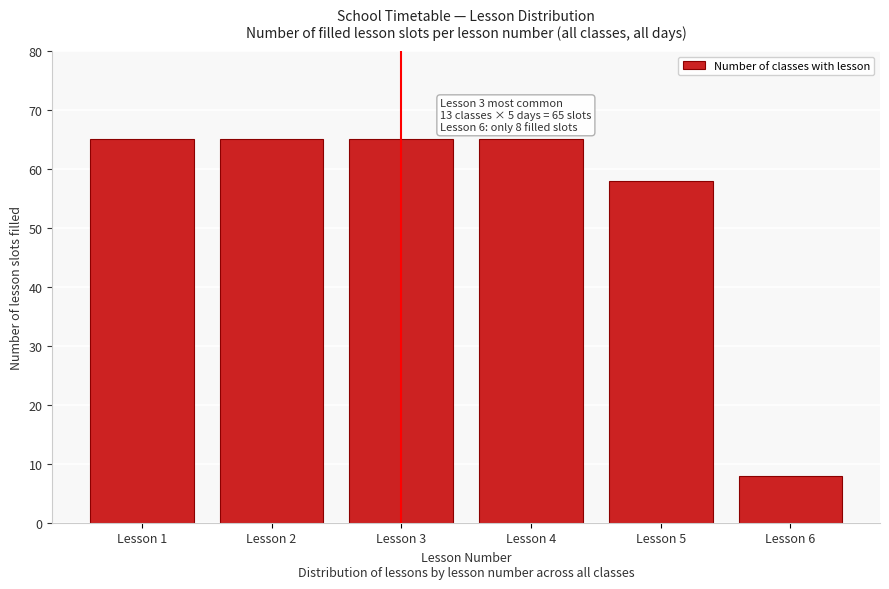

Reading right to left, transcribe all the data shown in this chart.

Lesson 6=8	Lesson 5=58	Lesson 4=65	Lesson 3=65	Lesson 2=65	Lesson 1=65